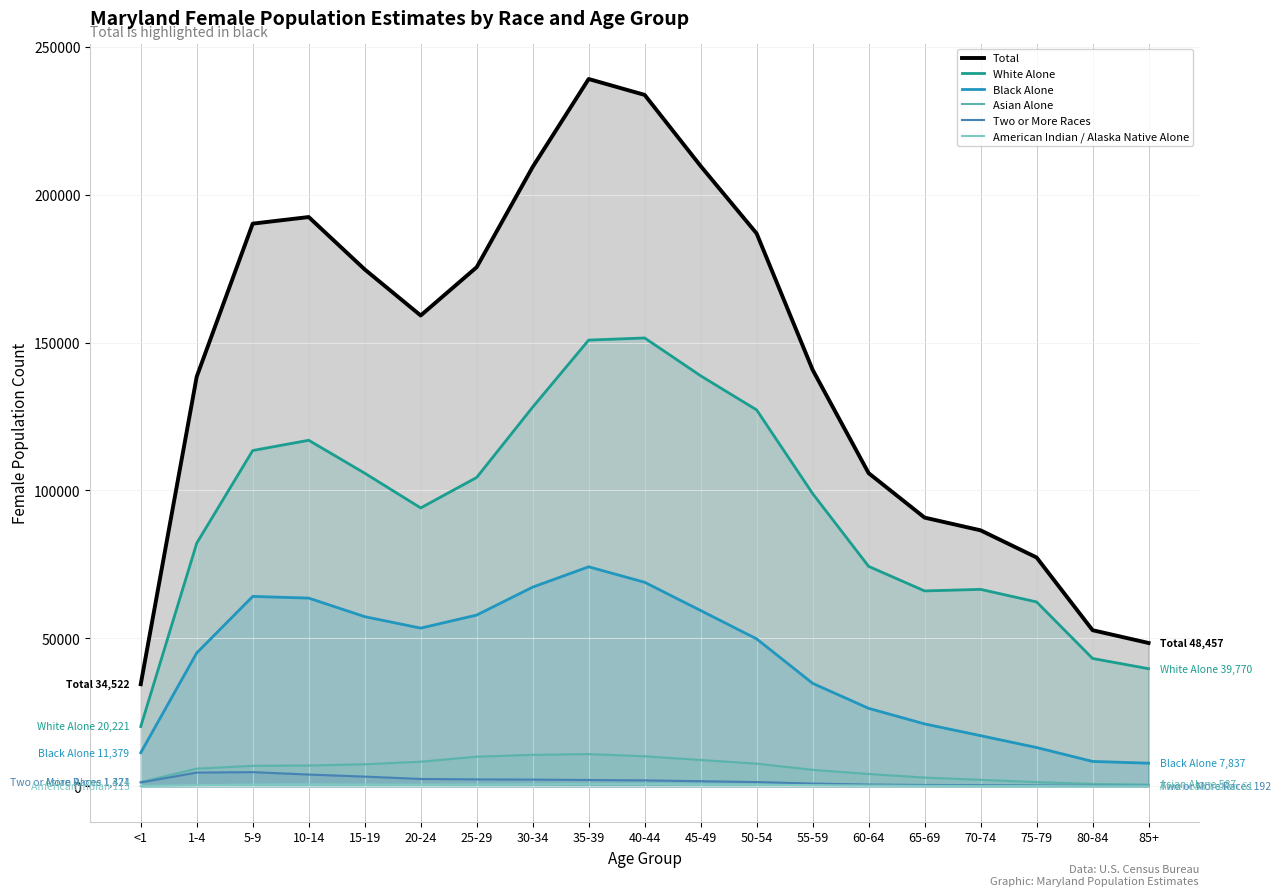

What is the minimum value shown in the chart?

61